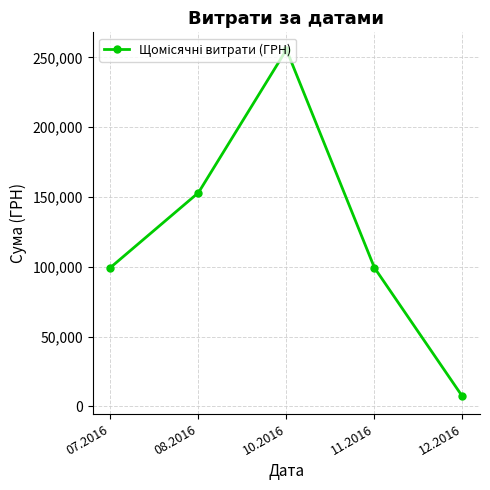

What is the difference between the values at 11.2016 and 12.2016?

92237.8